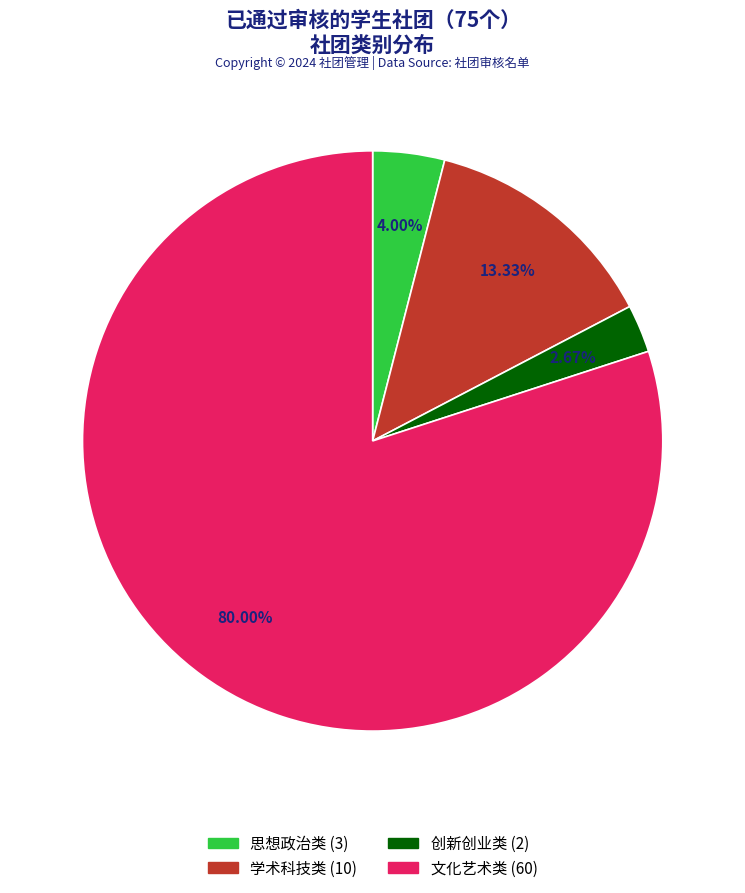

To the nearest percent, what percentage of the pie is 学术科技类?

13%